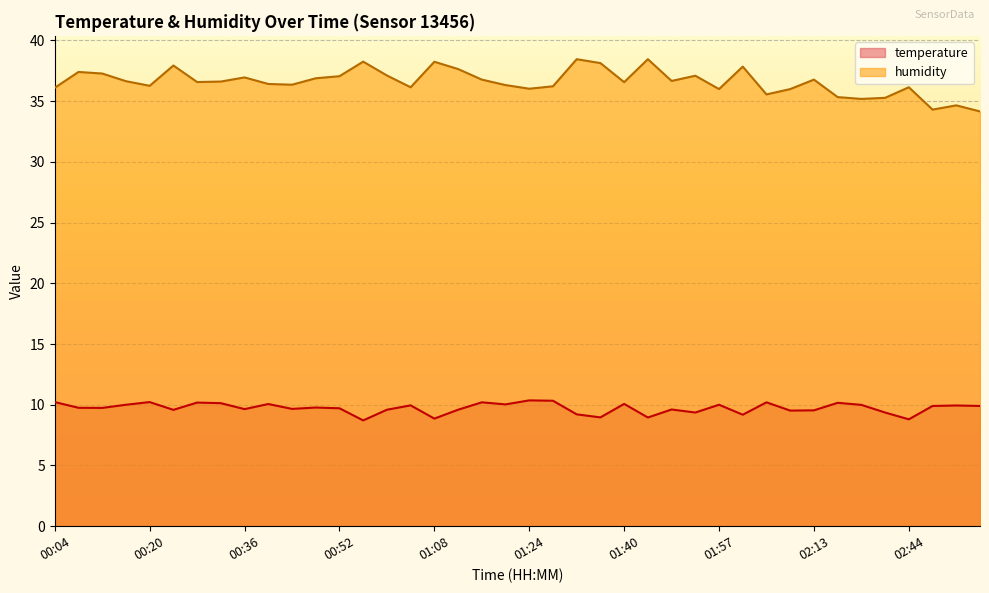

In humidity, how many points are higher than both neighbors (excluding endpoints)?

12